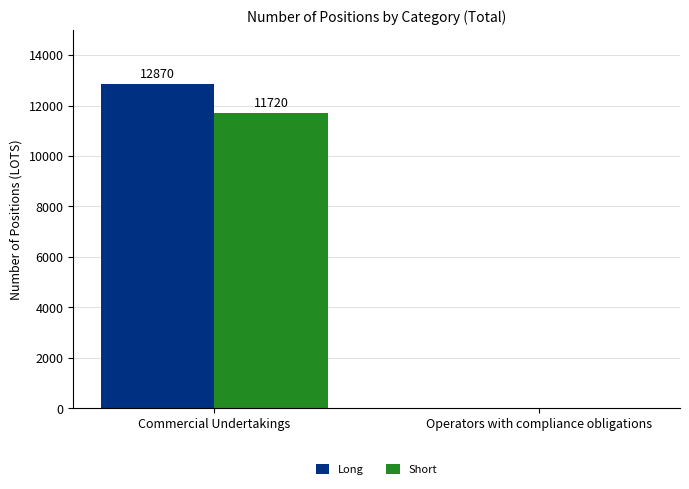

How many distinct data groups are displayed?

2